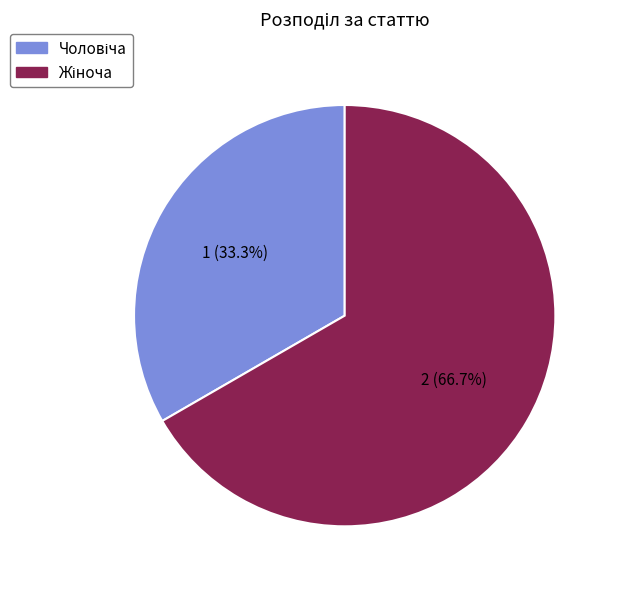

To the nearest percent, what is the difference between the largest and smallest slice percentages?

33%